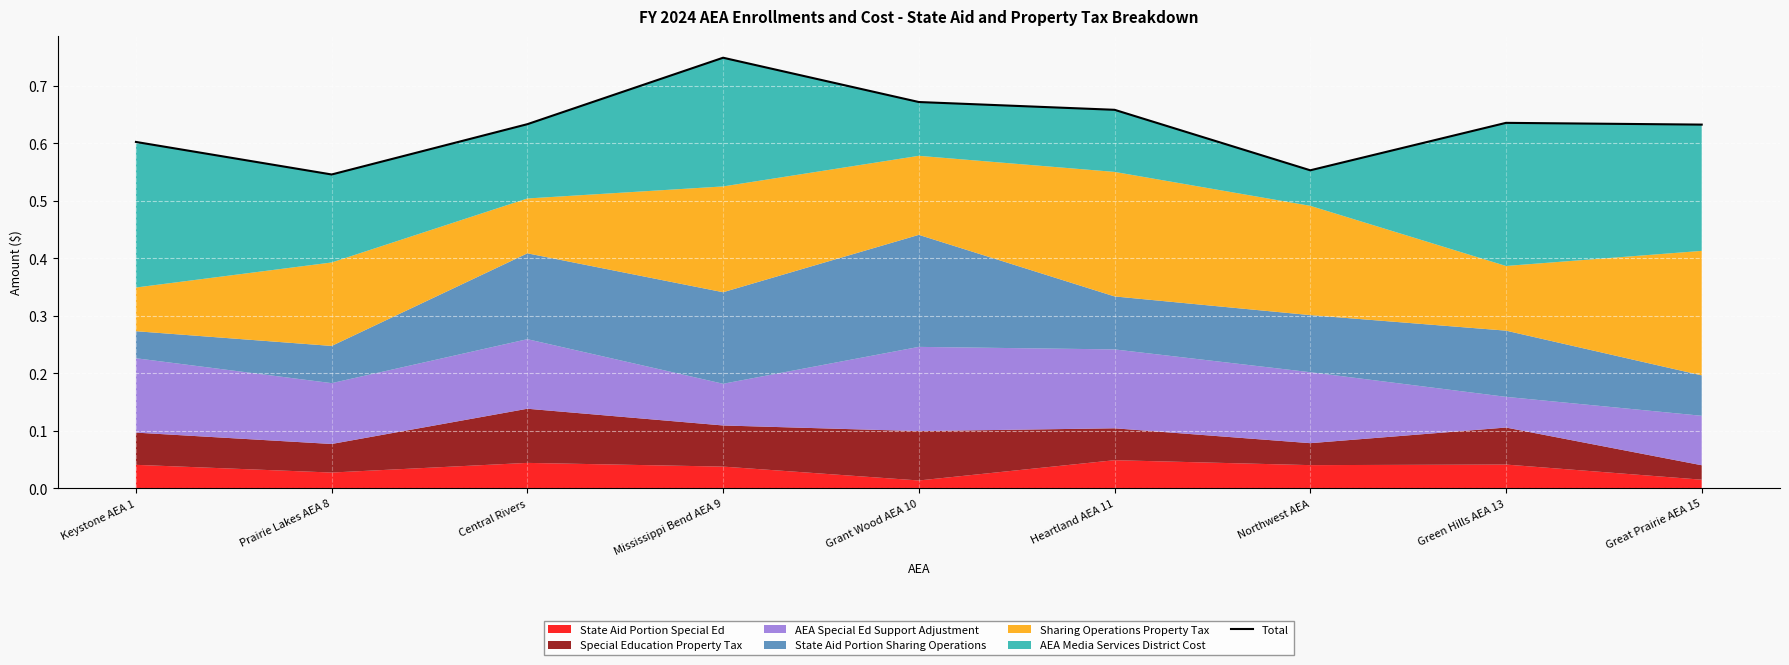

What is the difference between the values at Prairie Lakes AEA 8 and Heartland AEA 11?

0.1